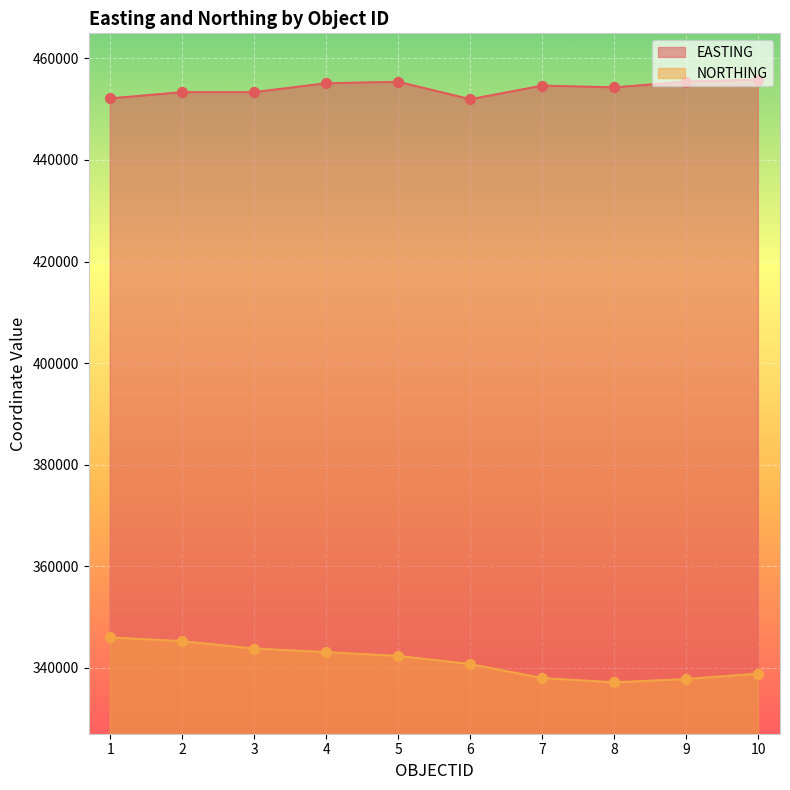

Is the value of NORTHING at 3 greater than the value of EASTING at 7?

No